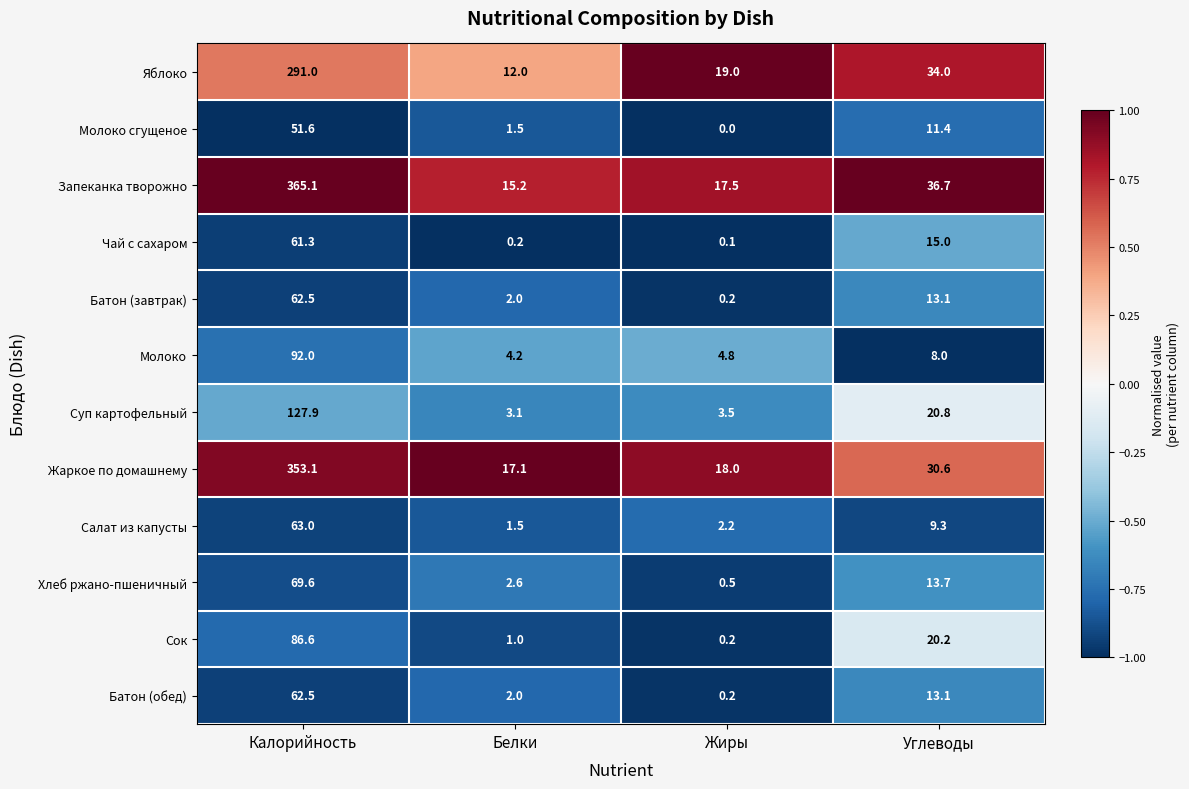

What is the difference between the maximum and second lowest values in the Молоко series?

87.2